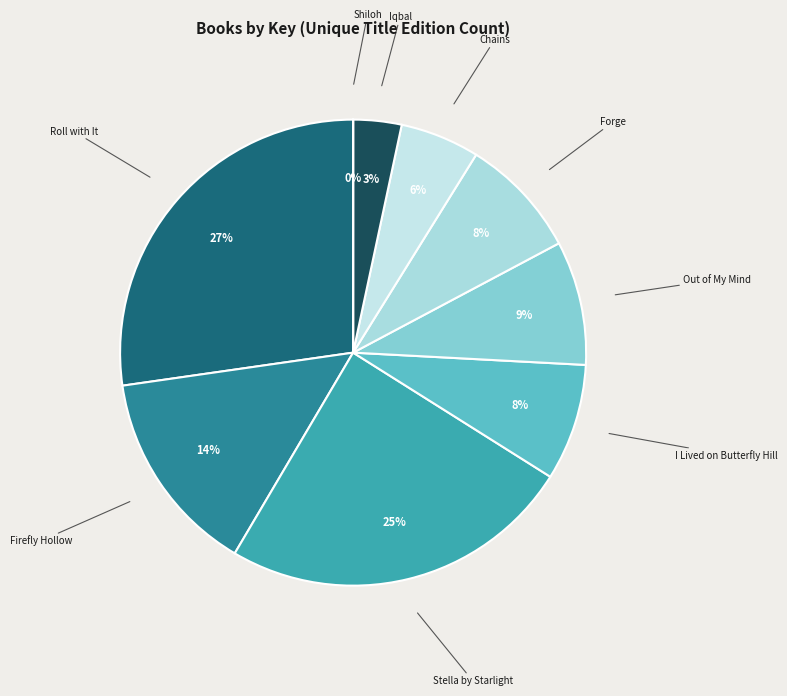

The Firefly Hollow slice represents 7% of the pie. True or false?

False